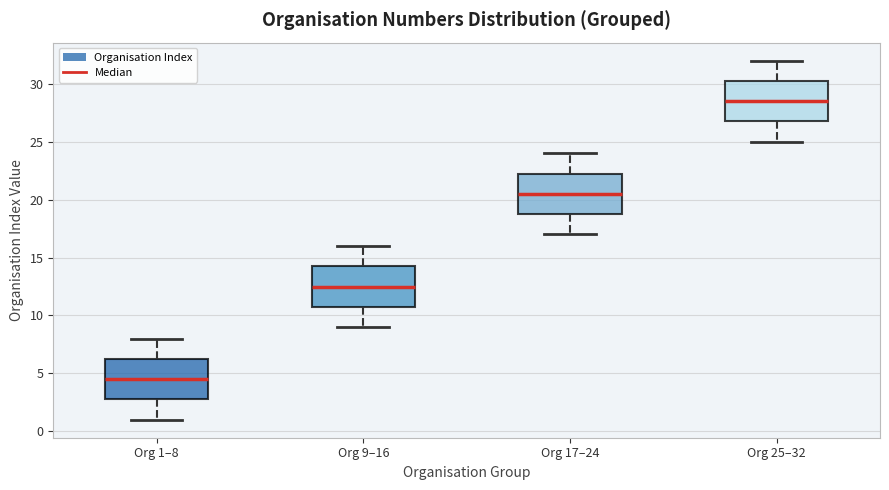

Reading left to right, transcribe this box plot: for each box, give where its median line is, the range the box spans, and where its two whiskers end, as read against the y-axis. The values are not printed on the chart, so give them approximately, as read against the axis.

Org 1–8: median 4.5, box 3.0 to 6.5, whiskers 1.0 to 8.0
Org 9–16: median 12.5, box 11.0 to 14.5, whiskers 9.0 to 16.0
Org 17–24: median 20.5, box 19.0 to 22.5, whiskers 17.0 to 24.0
Org 25–32: median 28.5, box 27.0 to 30.5, whiskers 25.0 to 32.0